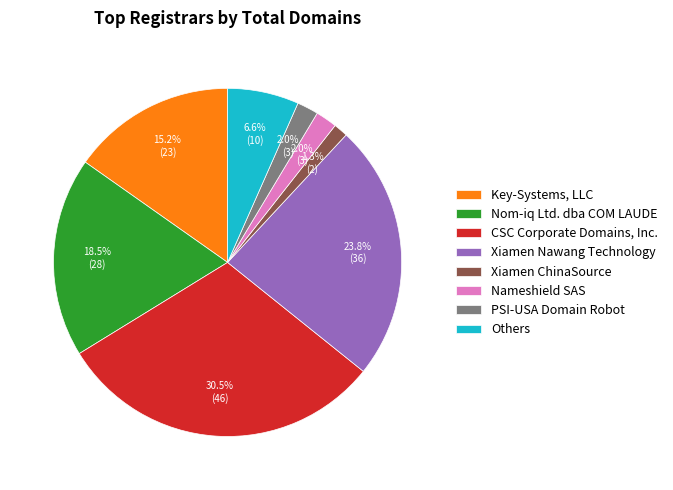

Does Others represent more than half of the total?

No